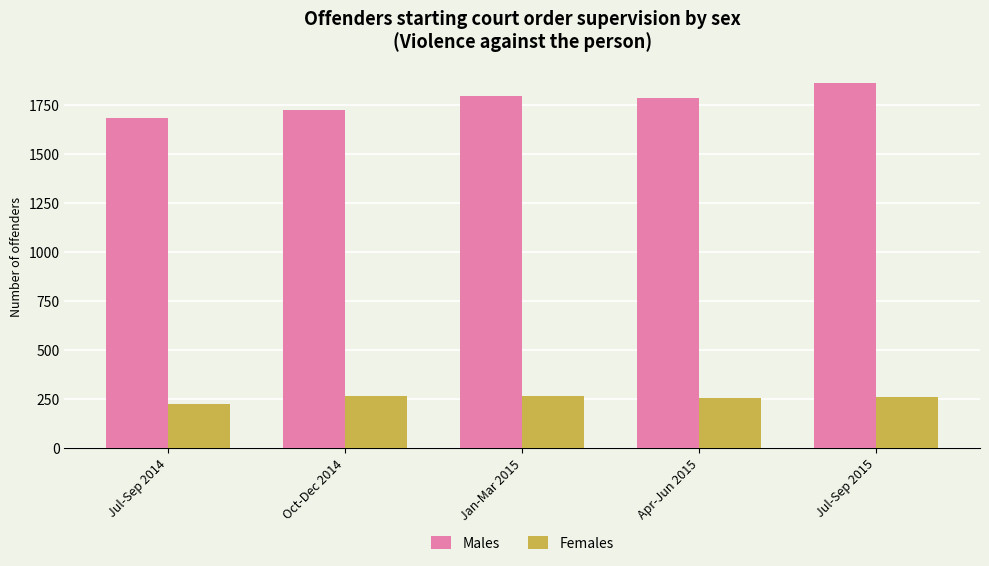

How many series are shown in this chart?

2